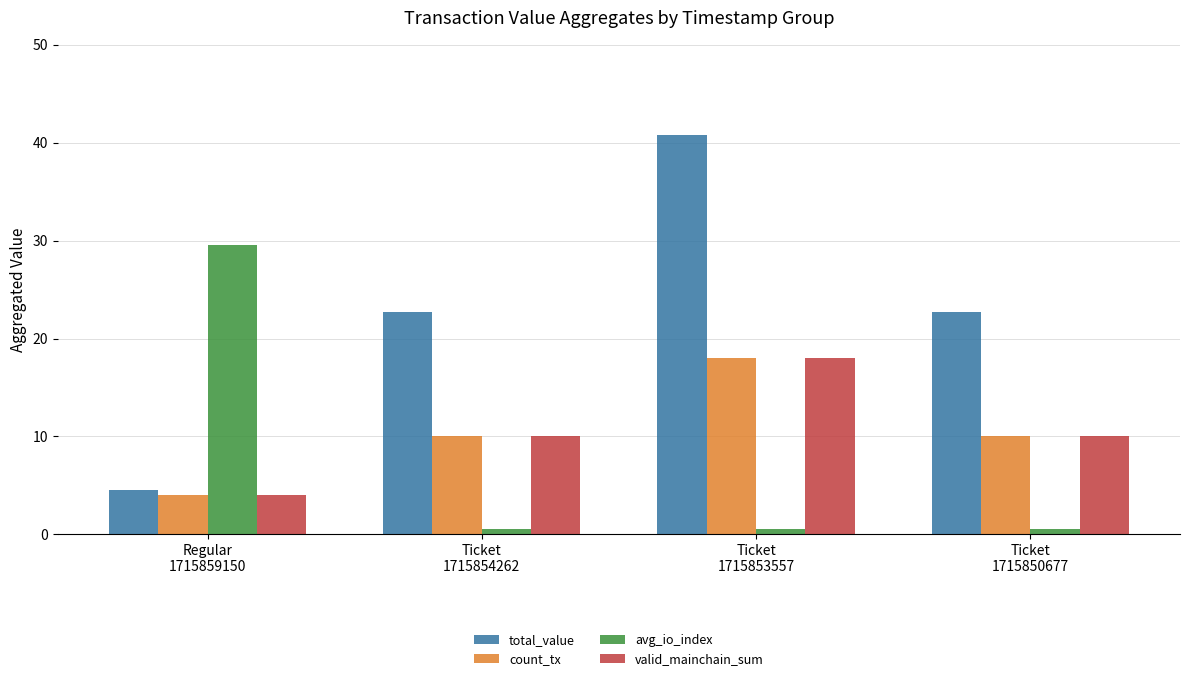

What is the average value of the count_tx series?

10.5